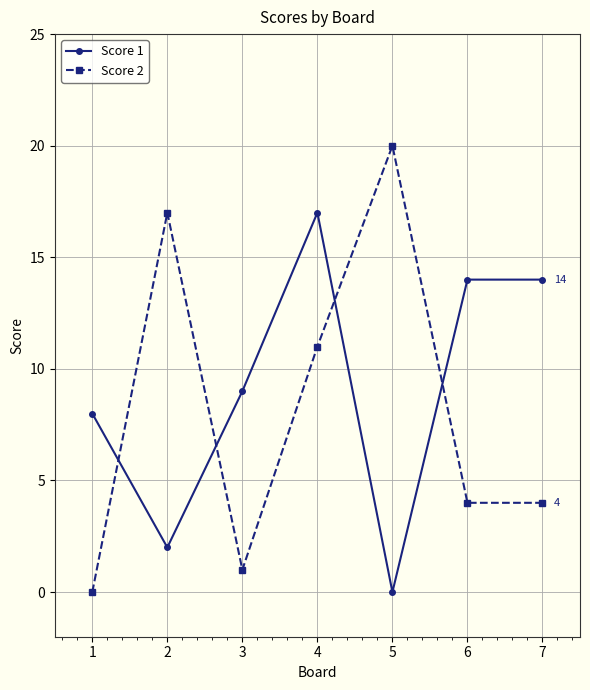

Which series has the widest spread of values?

Score 2